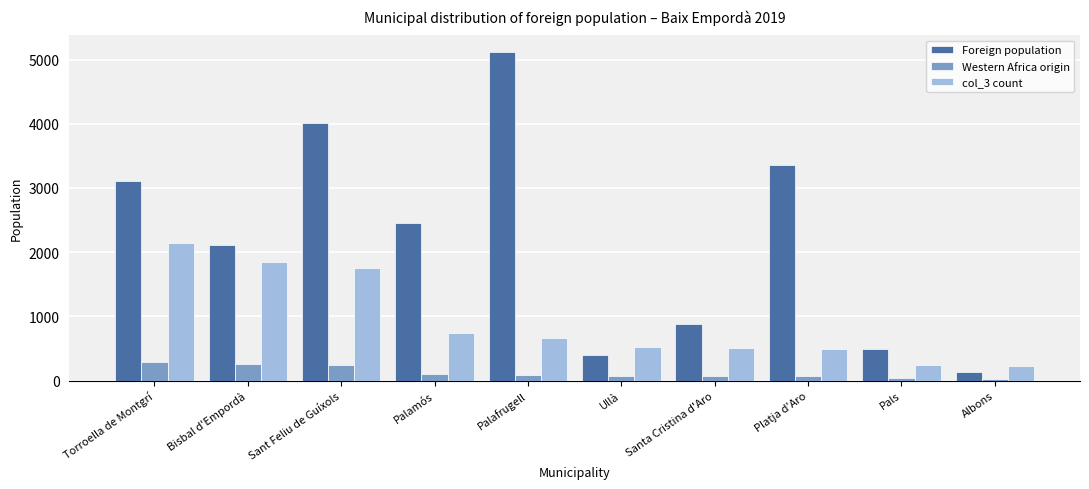

What is the value of the col_3 count bar at the 2nd from the left?

1852